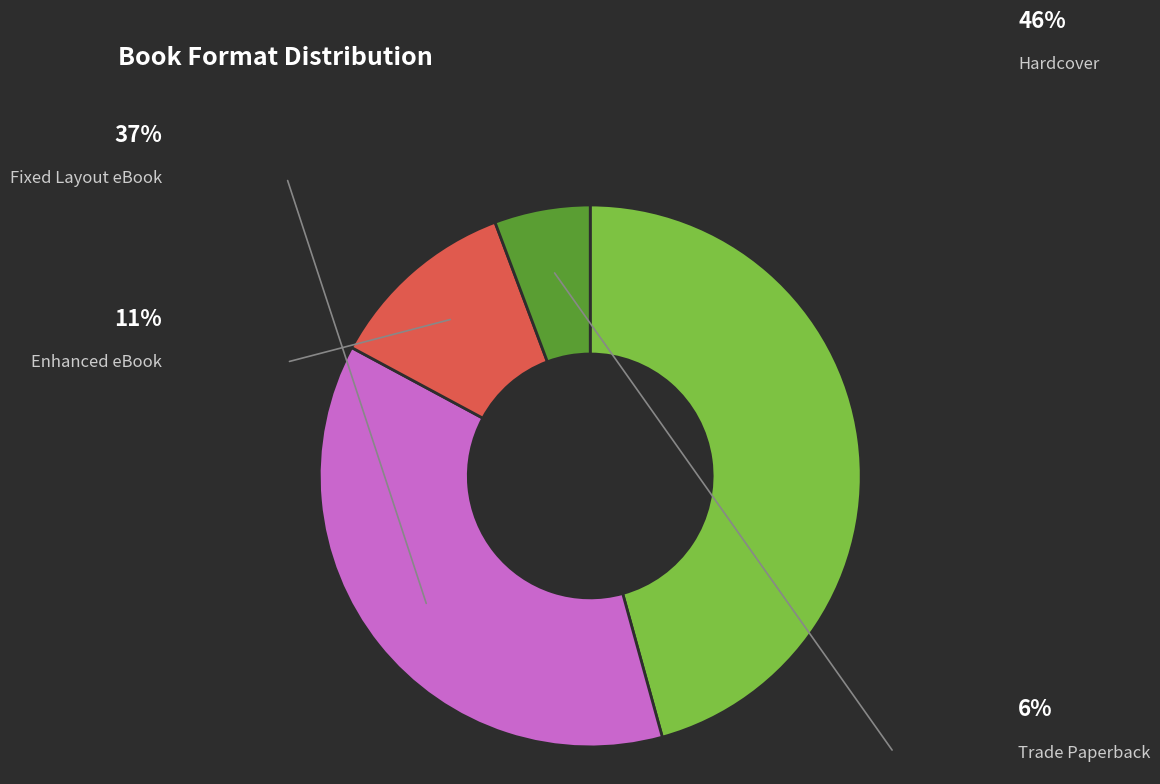

Is the sum of Trade Paperback and Enhanced eBook greater than half?

No